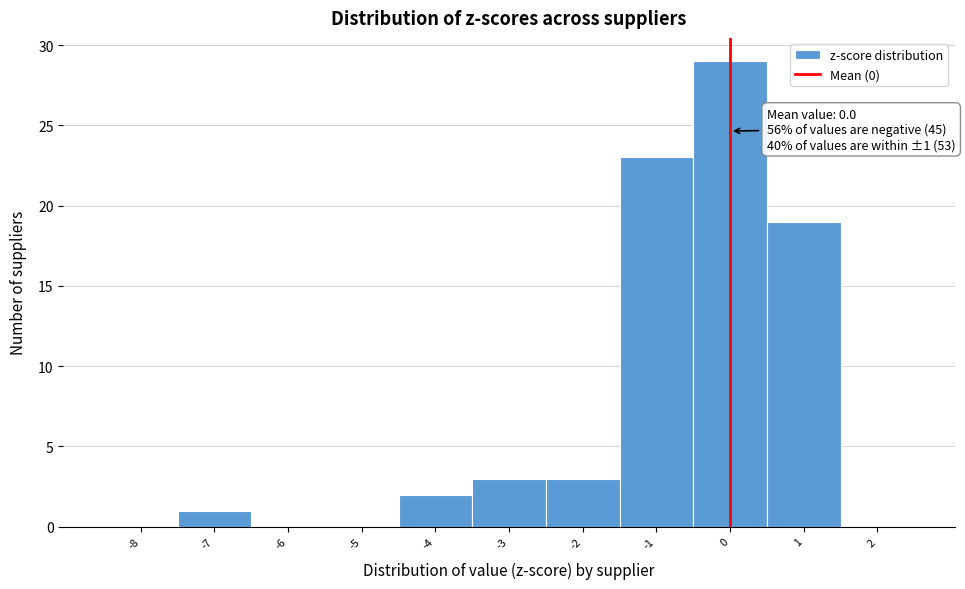

Which range on the x-axis has the tallest bar?

-0.5 to 0.5